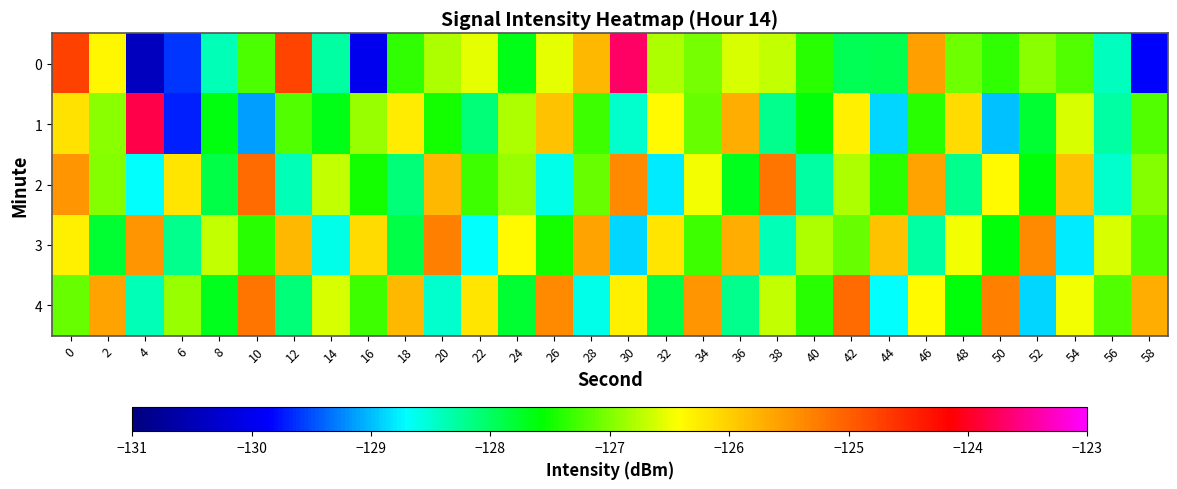

At how many categories does at least one series exceed -128?

30